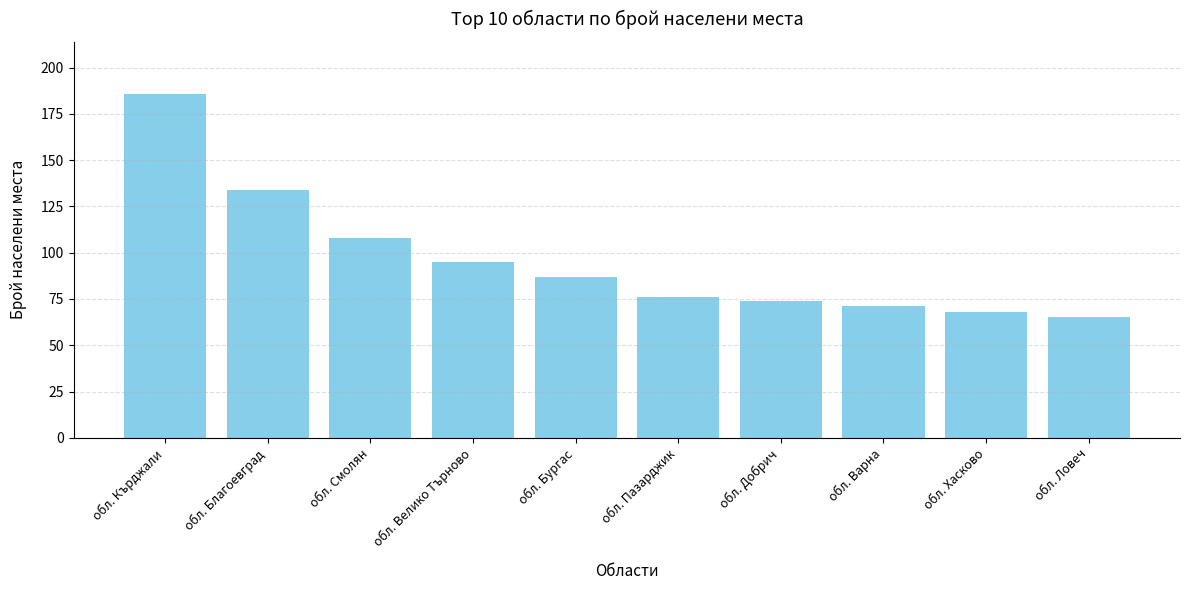

Reading right to left, what are all the values shown in this chart?

обл. Ловеч=65	обл. Хасково=68	обл. Варна=71	обл. Добрич=74	обл. Пазарджик=76	обл. Бургас=87	обл. Велико Търново=95	обл. Смолян=108	обл. Благоевград=134	обл. Кърджали=186